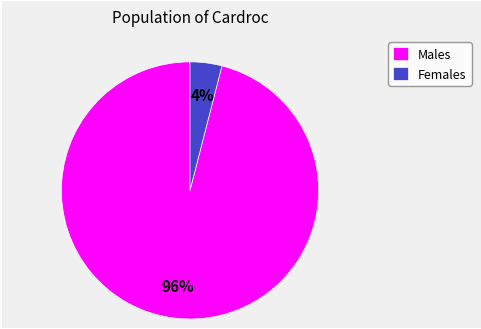

True or false: Males accounts for 96% of the total.

True